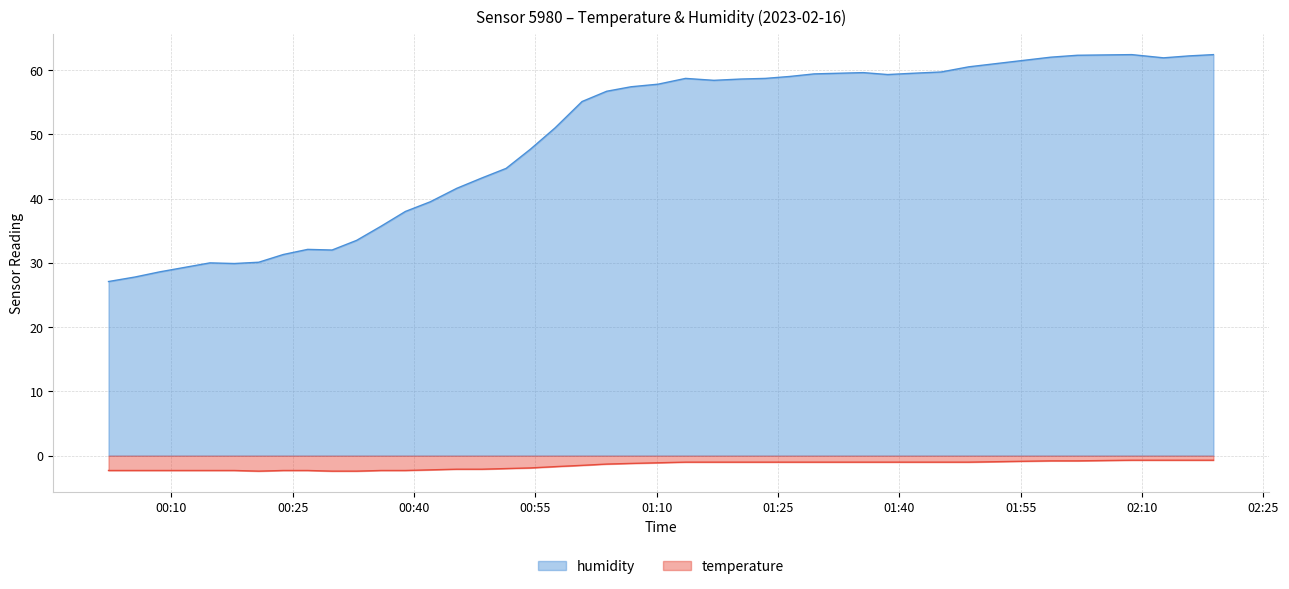

What is the smallest value displayed?

-2.4